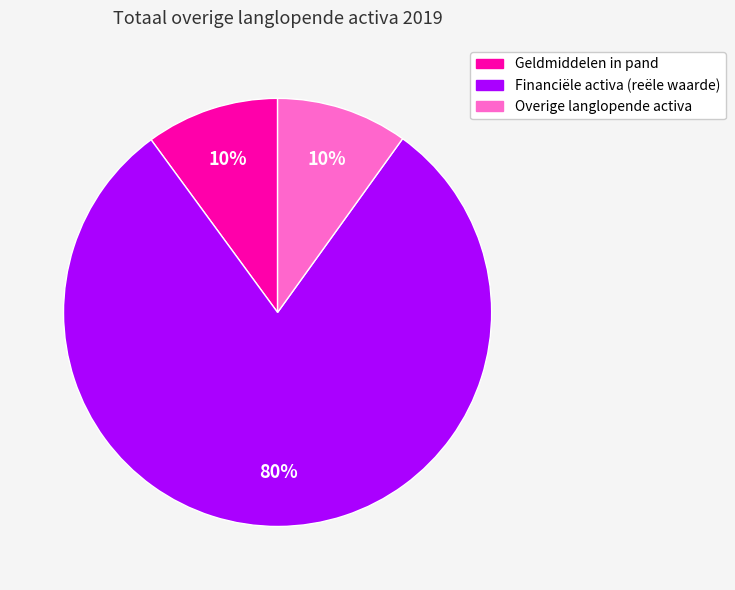

Is there a majority slice in this chart?

Yes